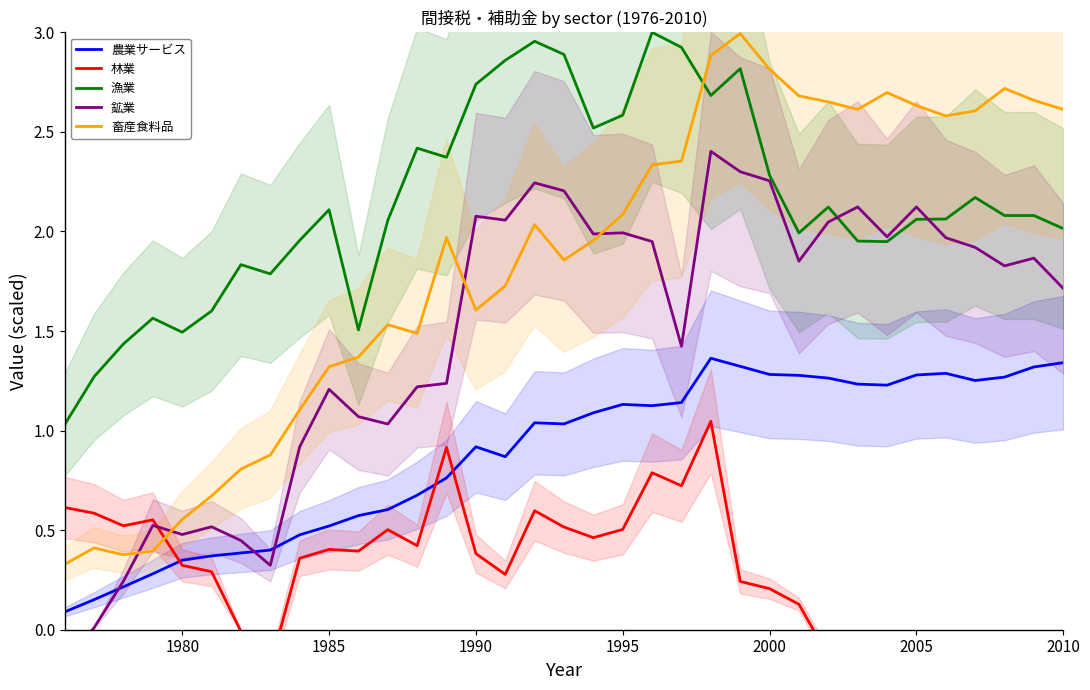

Is it true that 漁業 equals 3.6 at 1985?

False